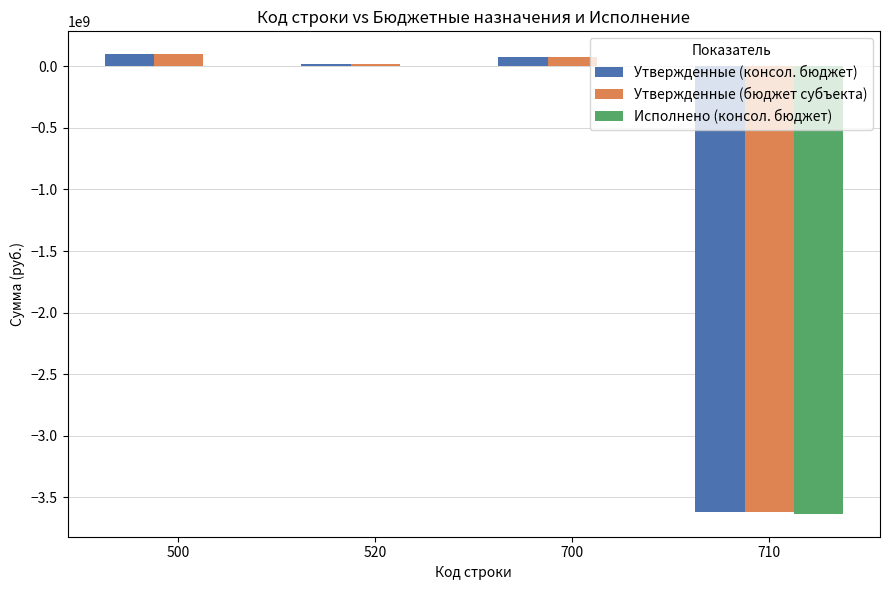

What is the maximum value for Утвержденные (бюджет субъекта)?

97511351.4